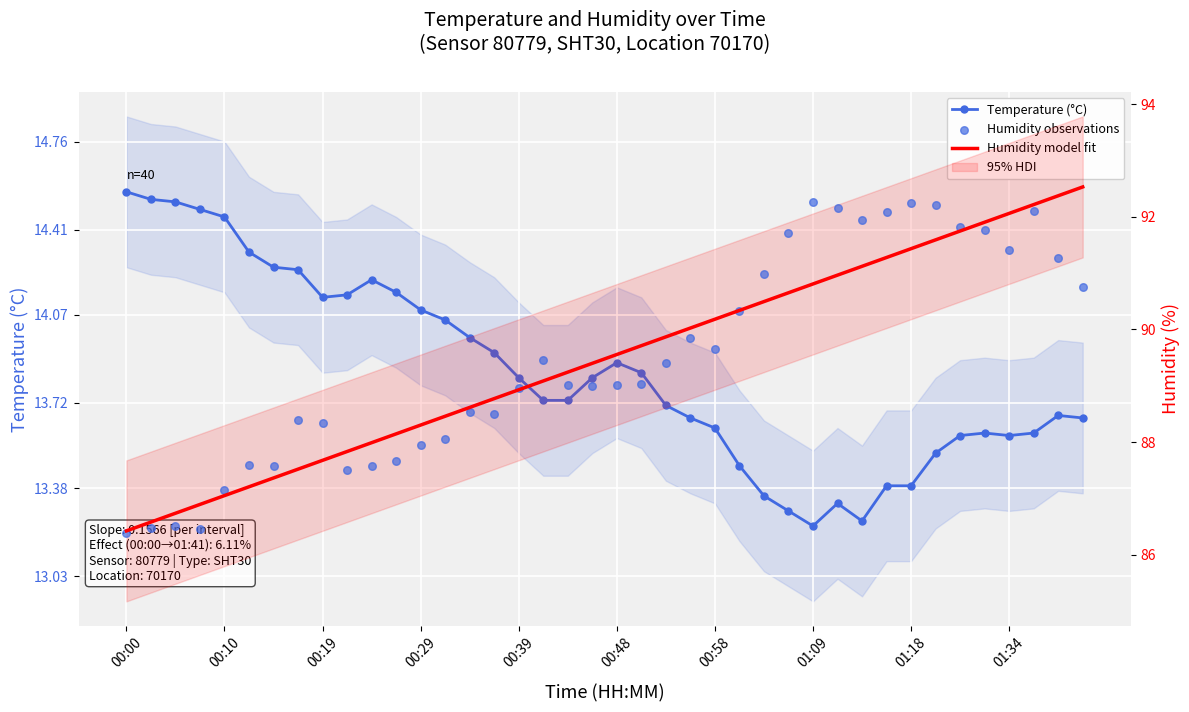

At how many categories does at least one series exceed 64?

40